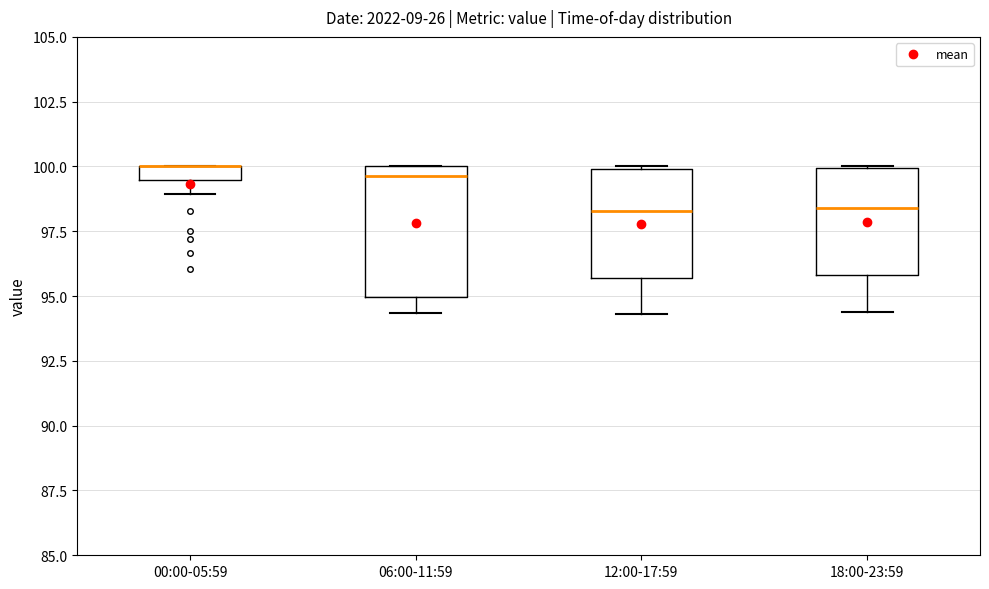

Where does the lower whisker of the box for 18:00-23:59 end on the y-axis? The values are not printed on the chart, so give them approximately, as read against the axis.

94.5